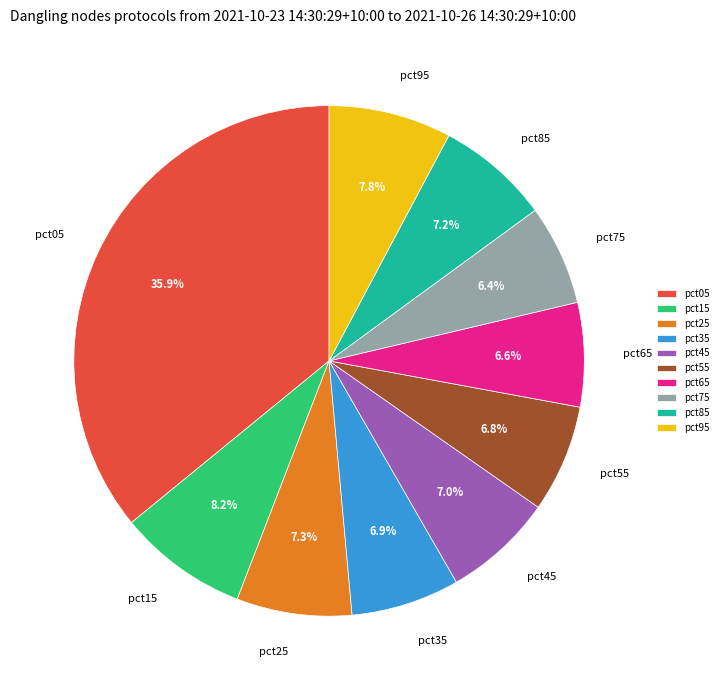

Which slice is the largest?

pct05